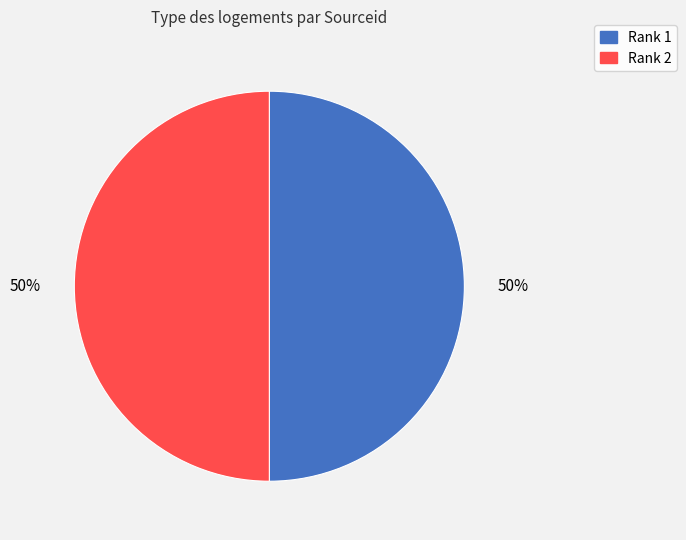

The Rank 1 slice represents 39% of the pie. True or false?

False